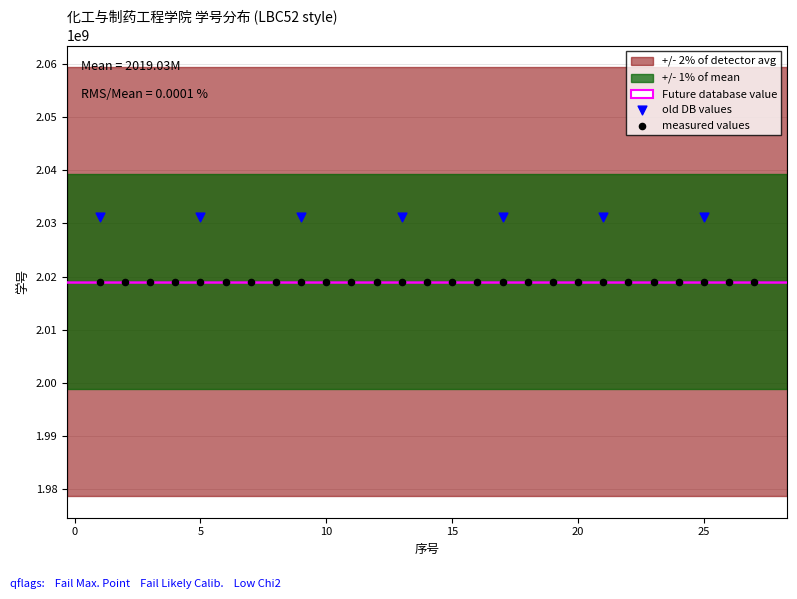

Which series reaches the minimum Y coordinate?

measured values